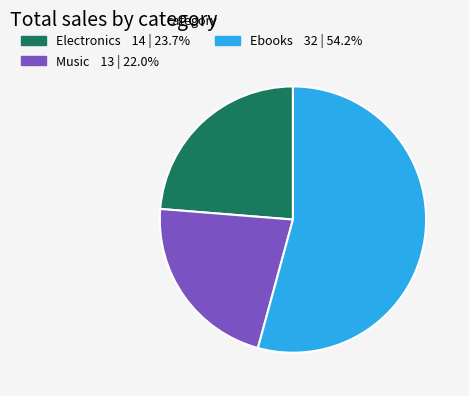

Does any single category account for the majority?

Yes